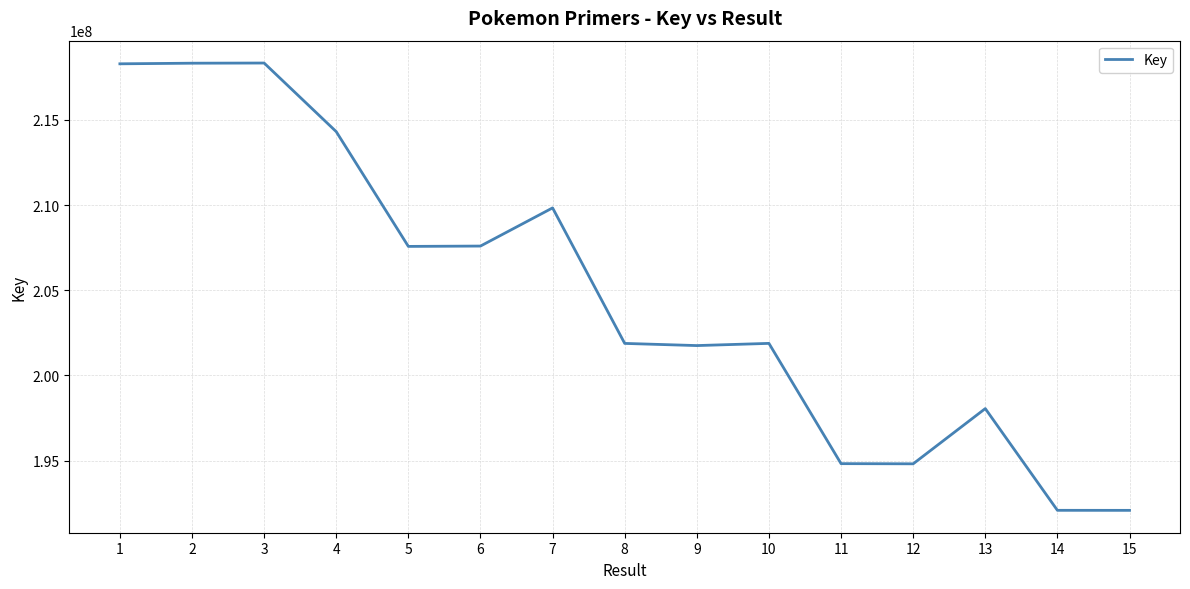

What is the greatest value displayed?

218335874